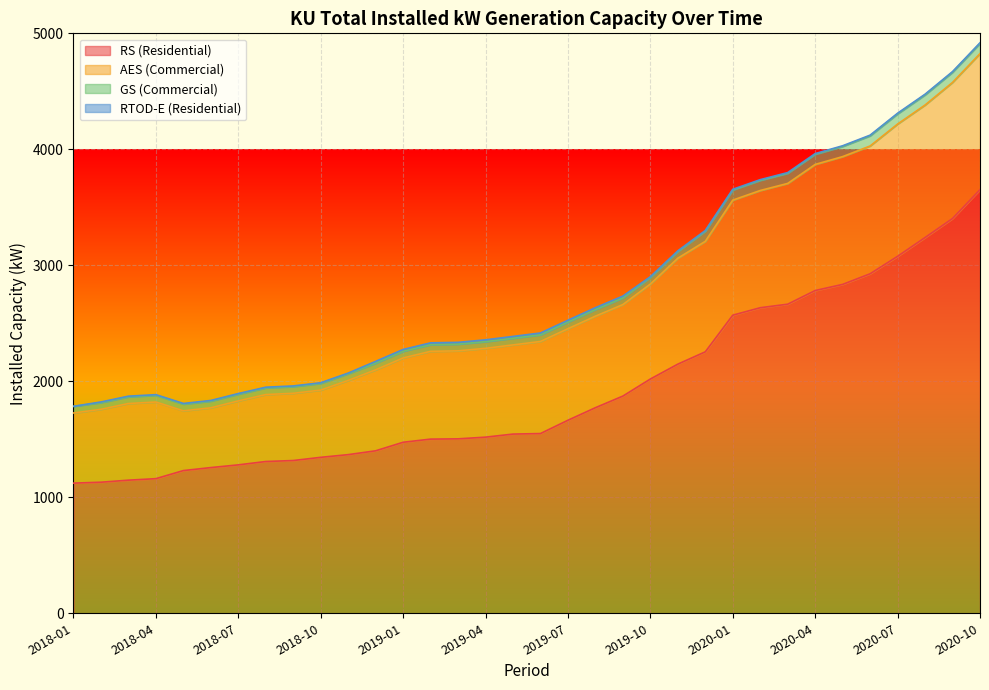

At which category is the sum across all series the highest?

2020-10